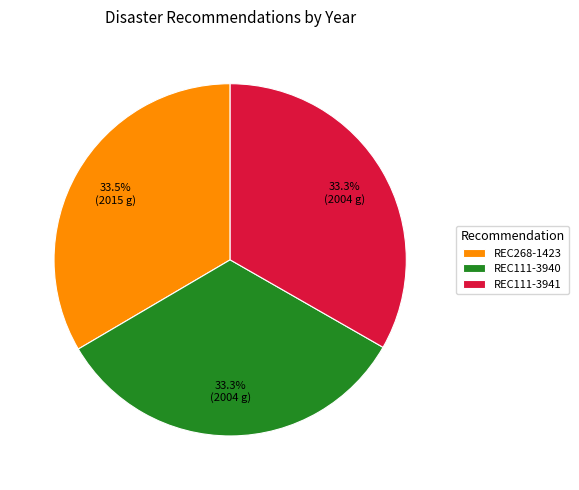

What is the ratio of the value at REC111-3941 to the value at REC268-1423?

1.0